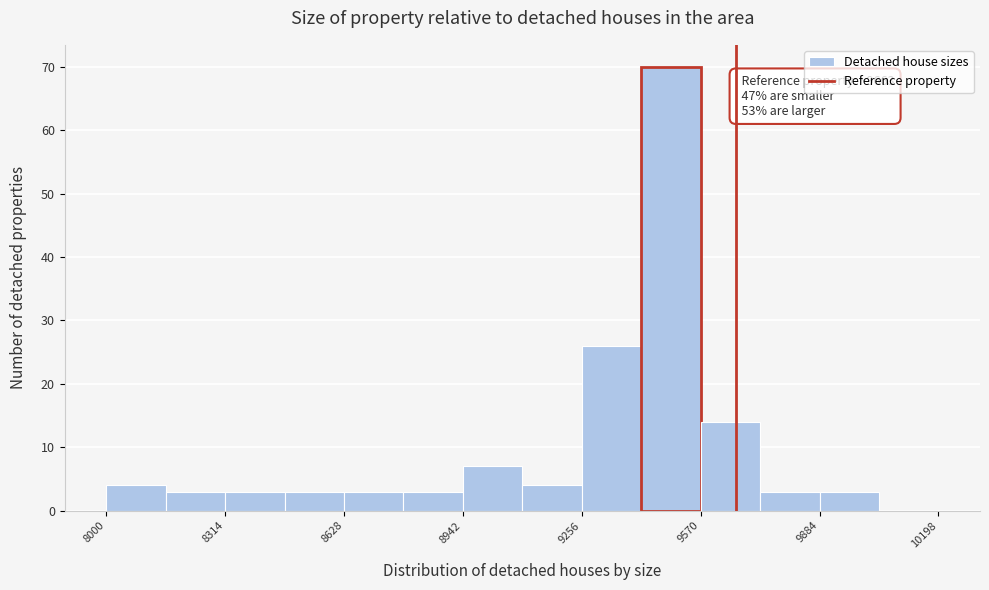

Read against the x-axis, roughly where is the centre of the tallest bar?

9500